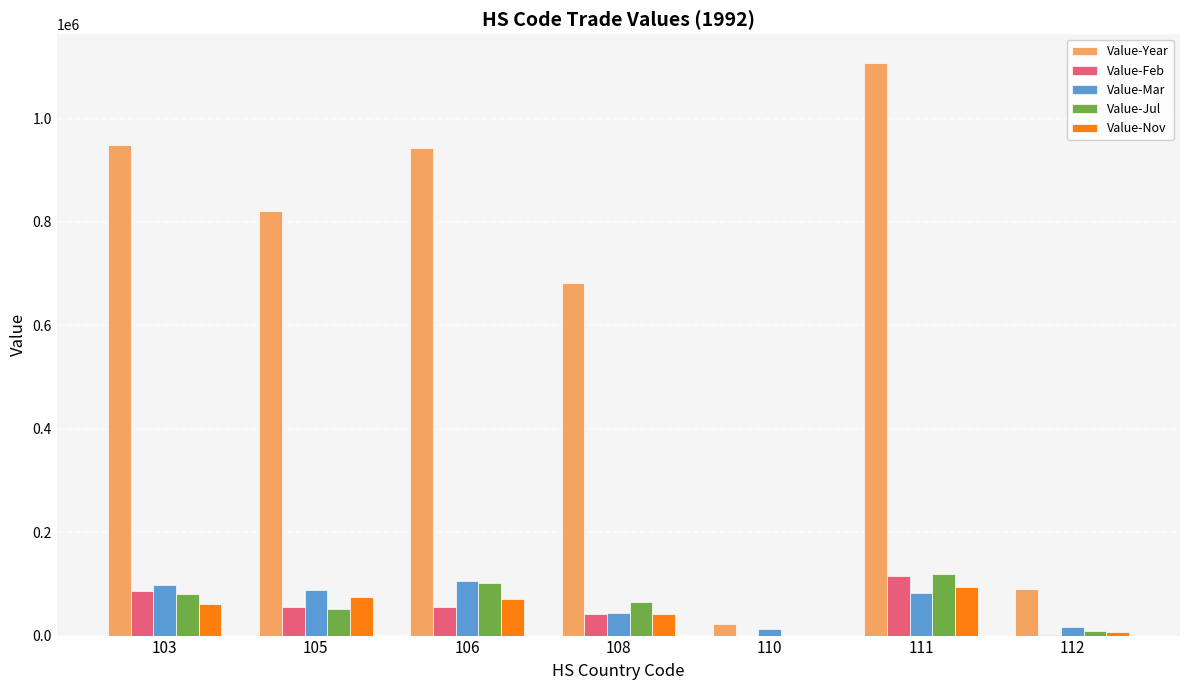

Count the number of categories in the chart.

7